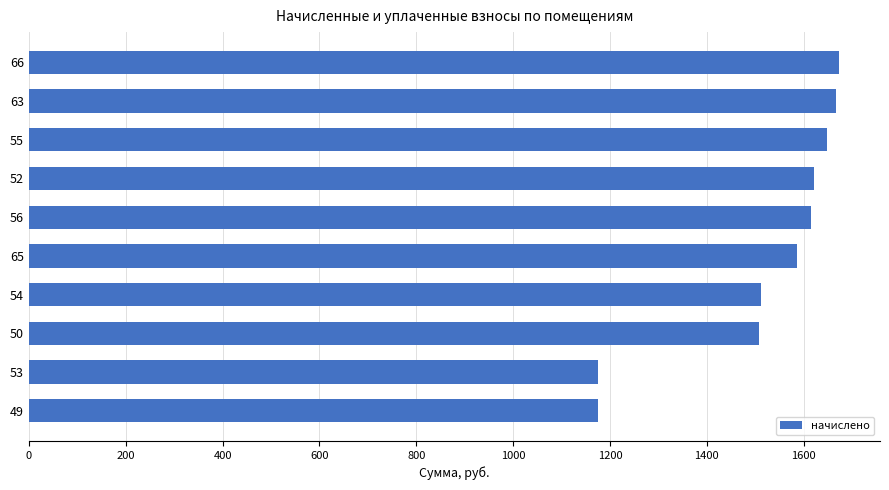

What is the smallest value displayed?

1176.2